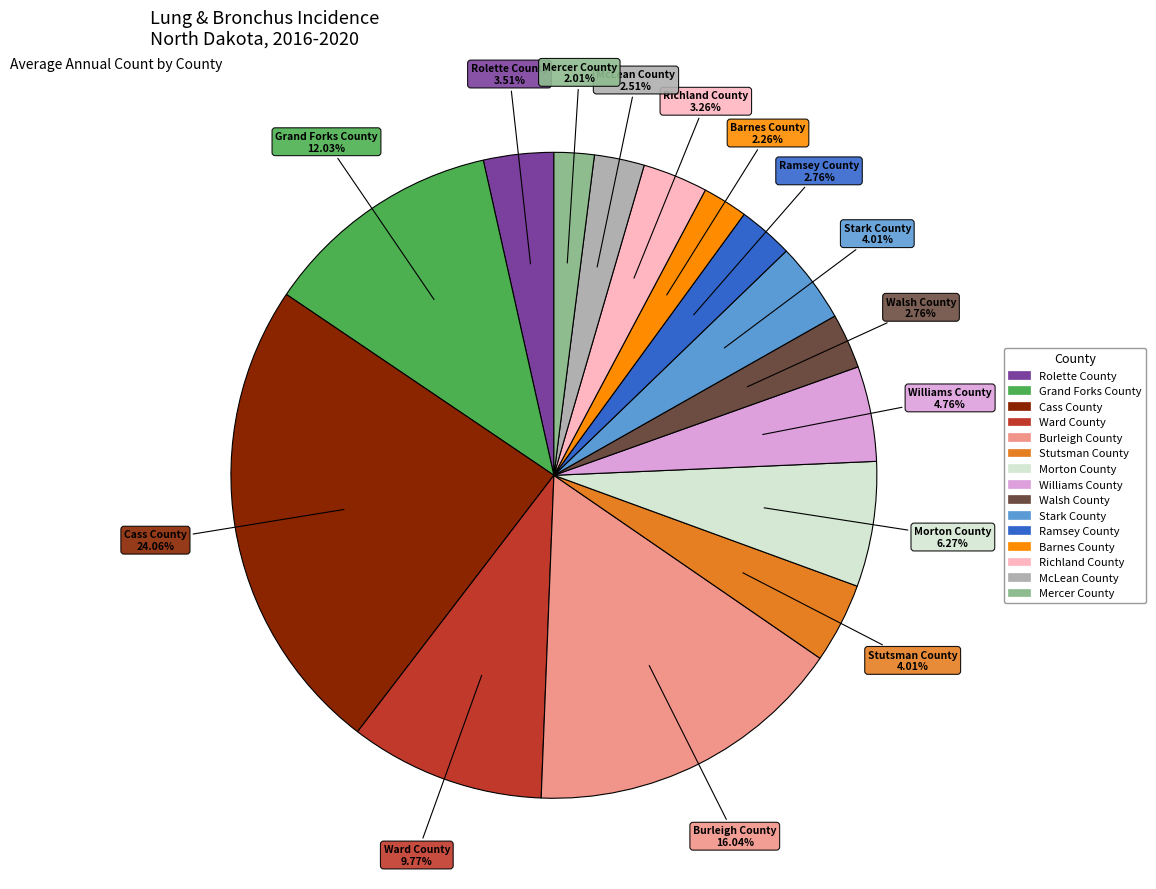

Do Rolette County and Williams County together represent more than half of the pie?

No